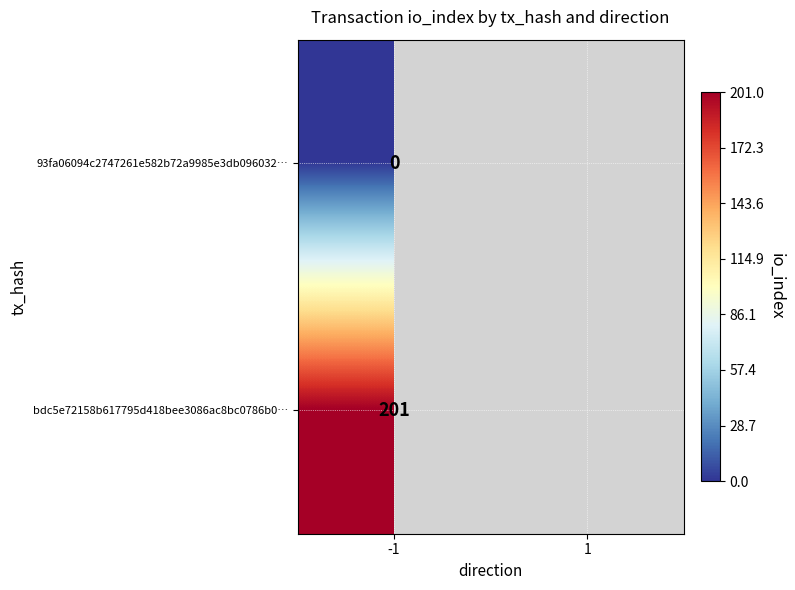

Is the value of 93fa06094c2747261e582b72a9985e3db096032… at -1 greater than the value of bdc5e72158b617795d418bee3086ac8bc0786b0… at -1?

No